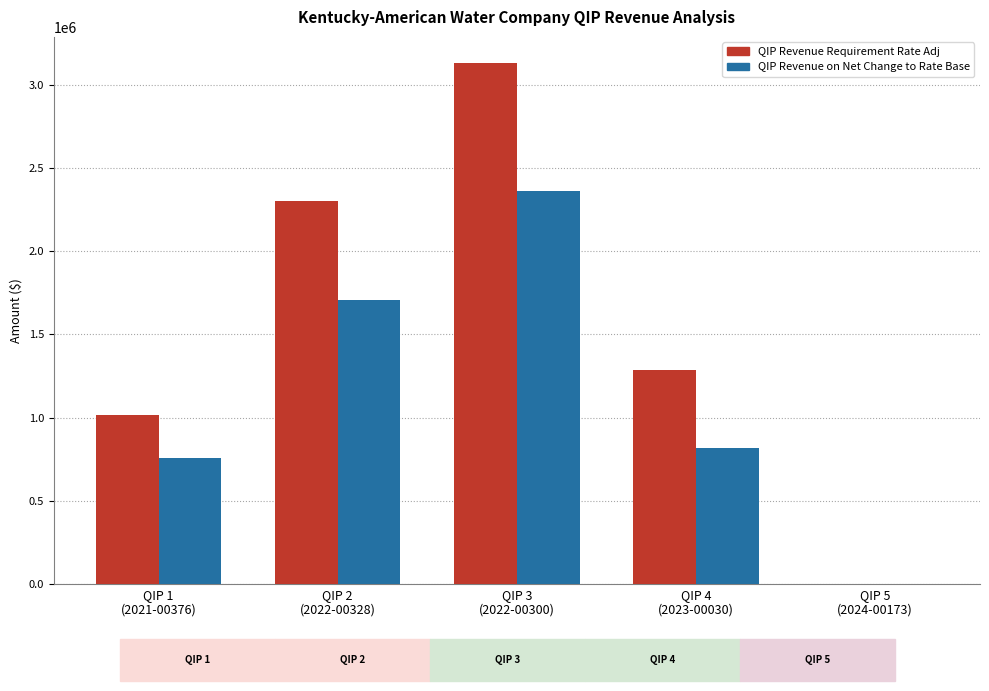

Between QIP 5
(2024-00173) and QIP 4
(2023-00030), which is larger?

QIP 4
(2023-00030)